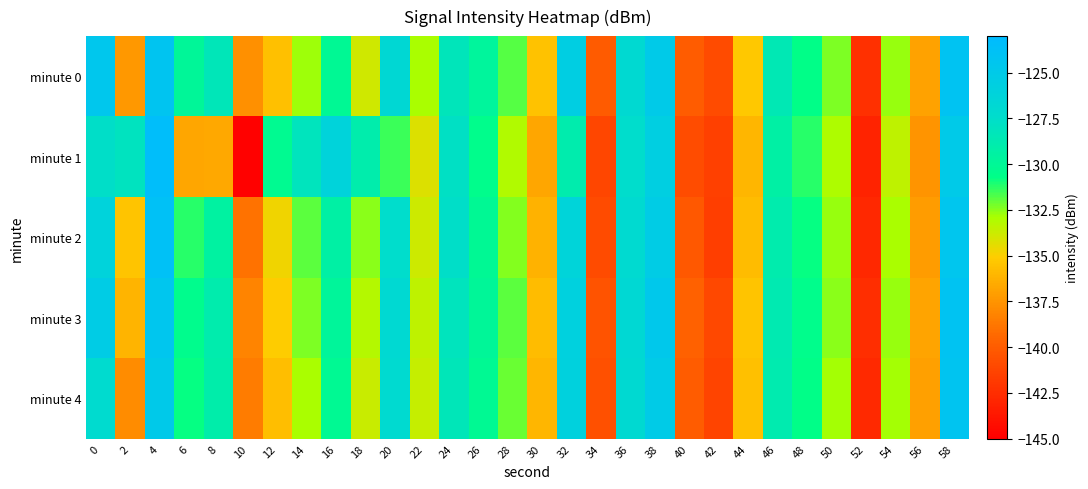

Which category has the lowest value across all series?

10